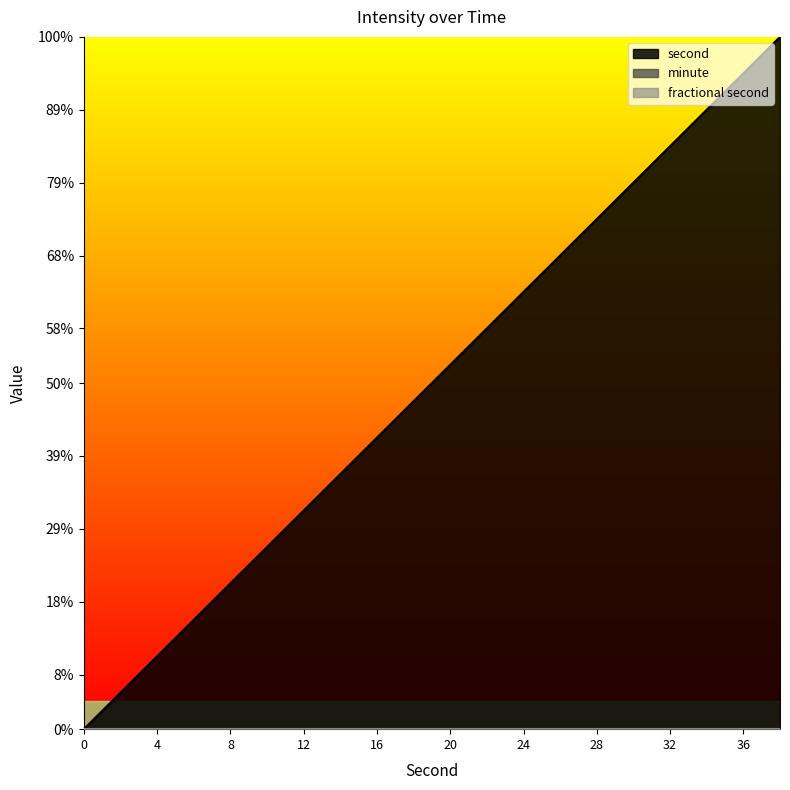

True or false: fractional second and second intersect in this chart.

False